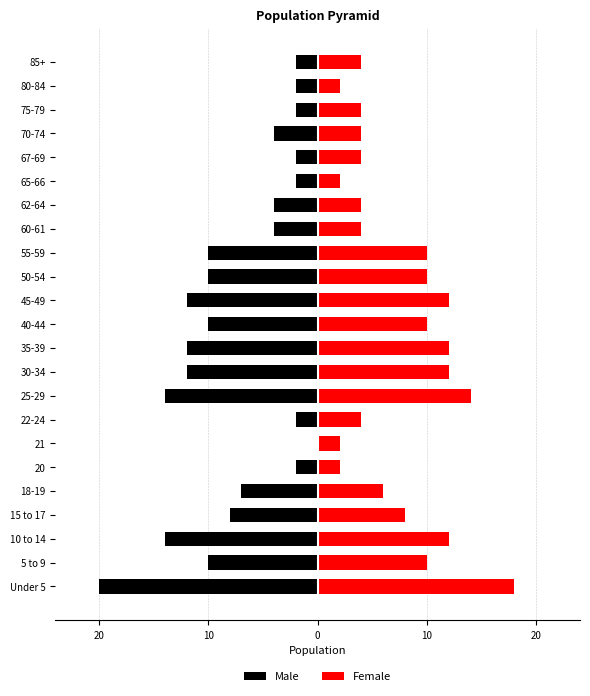

Which series changed the most between 45-49 and 65-66?

Male